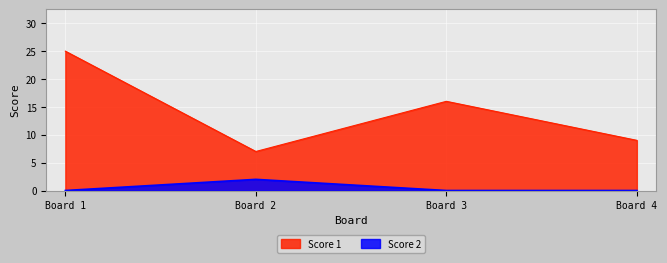

What is the difference between the Score 1 values at Board 4 and Board 3?

7